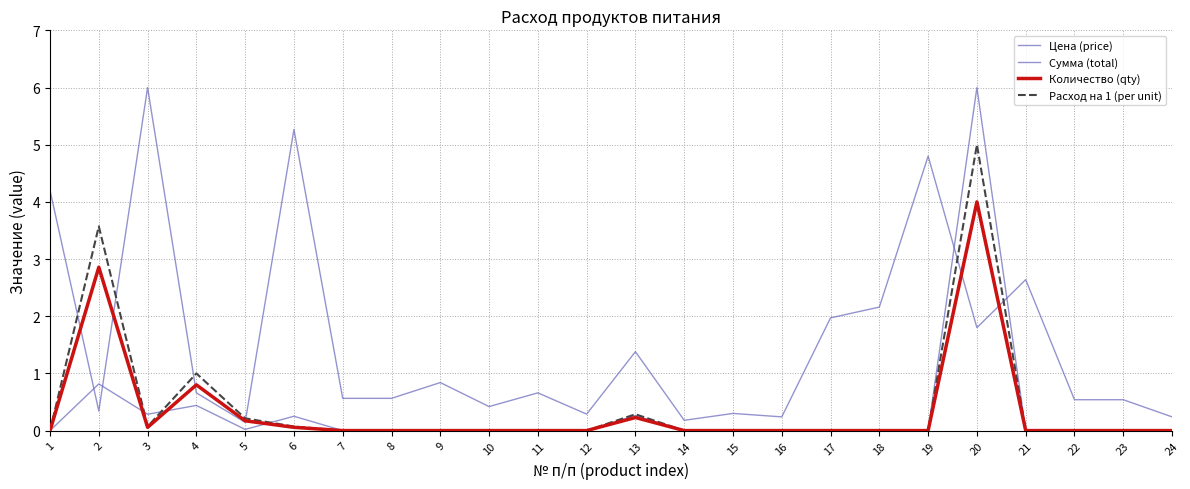

Which series ends up on top after the final intersection of Расход на 1 (per unit) and Сумма (total)?

Сумма (total)